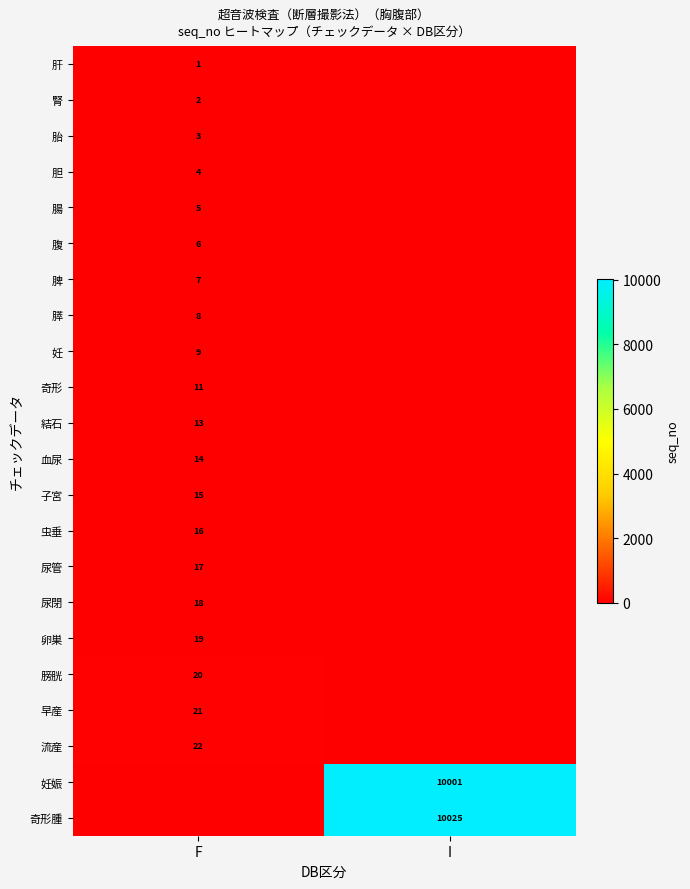

The value of 膀胱 at F is 20. True or false?

True